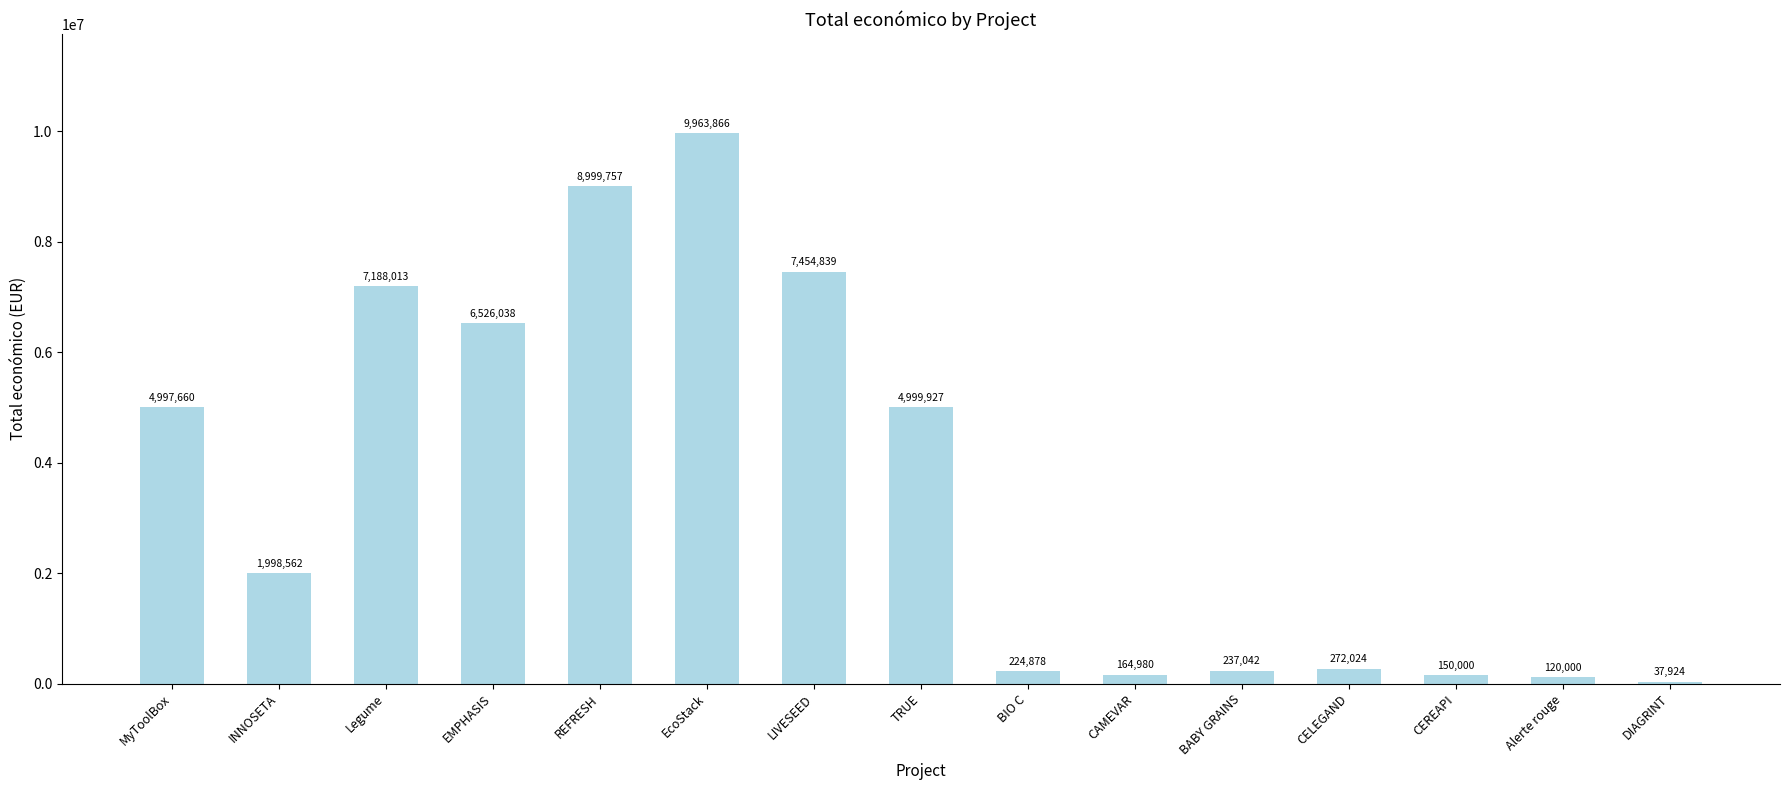

Where does the data first go above 1998562?

MyToolBox